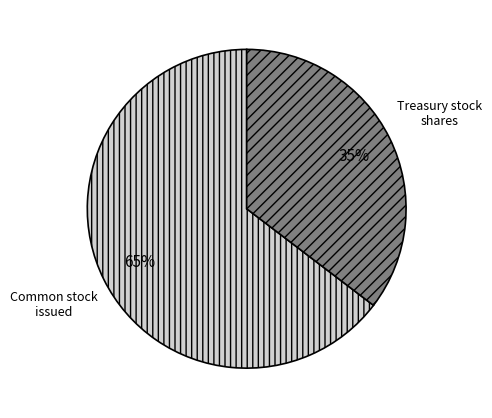

Is there any slice that represents more than half of the pie?

Yes